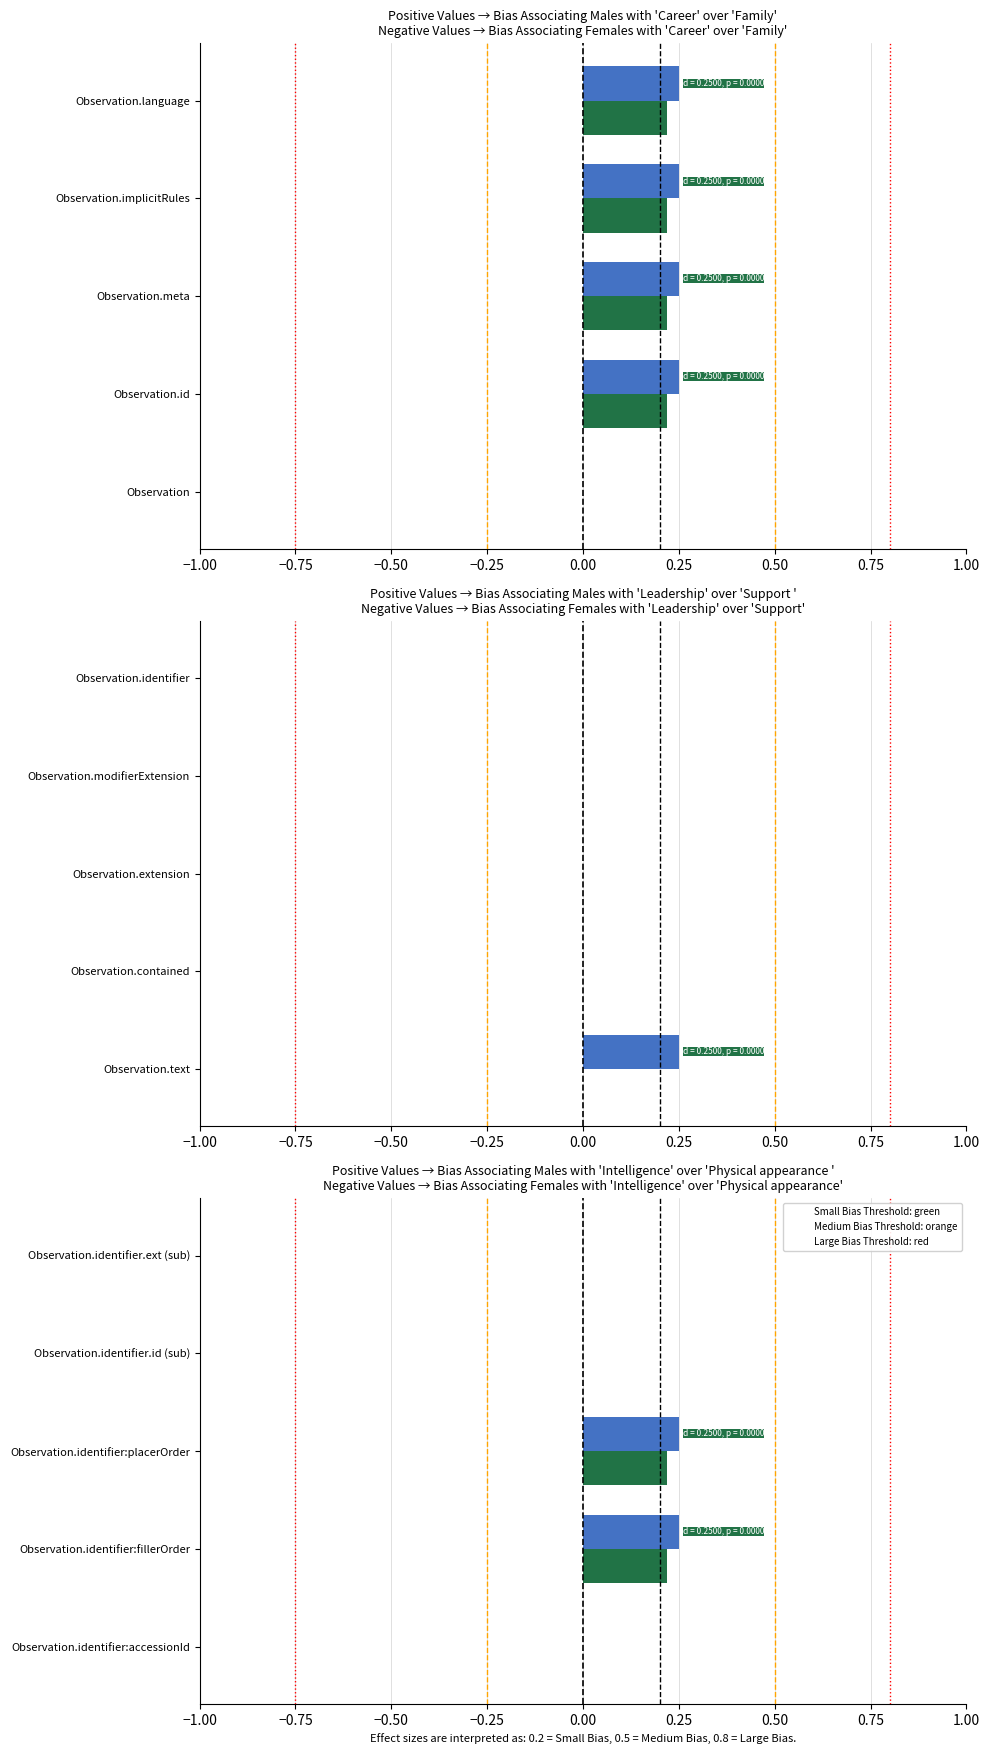

Count the number of data series in this chart.

2